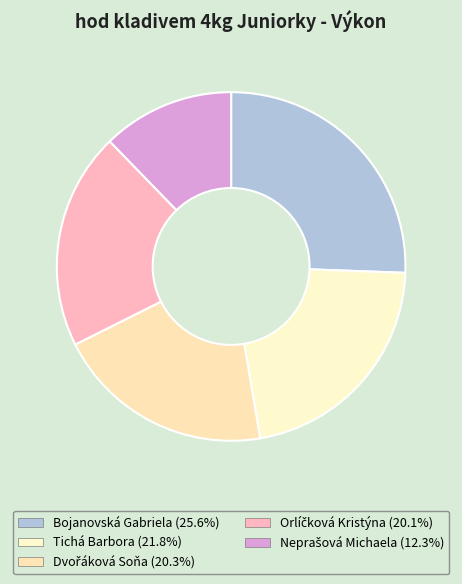

How many slices are in this pie chart?

5